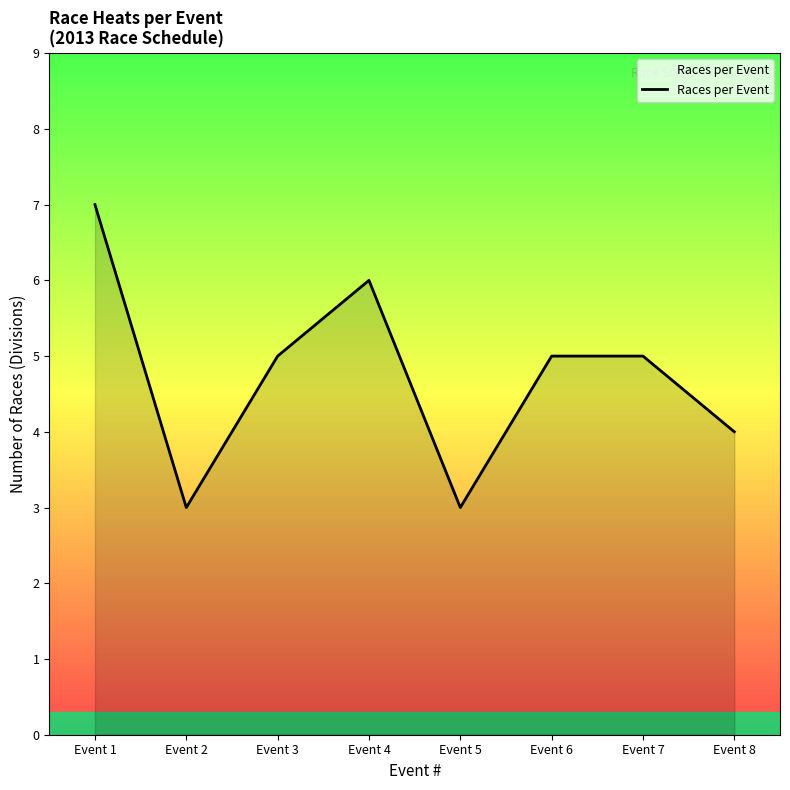

How many lines are shown in the chart?

1